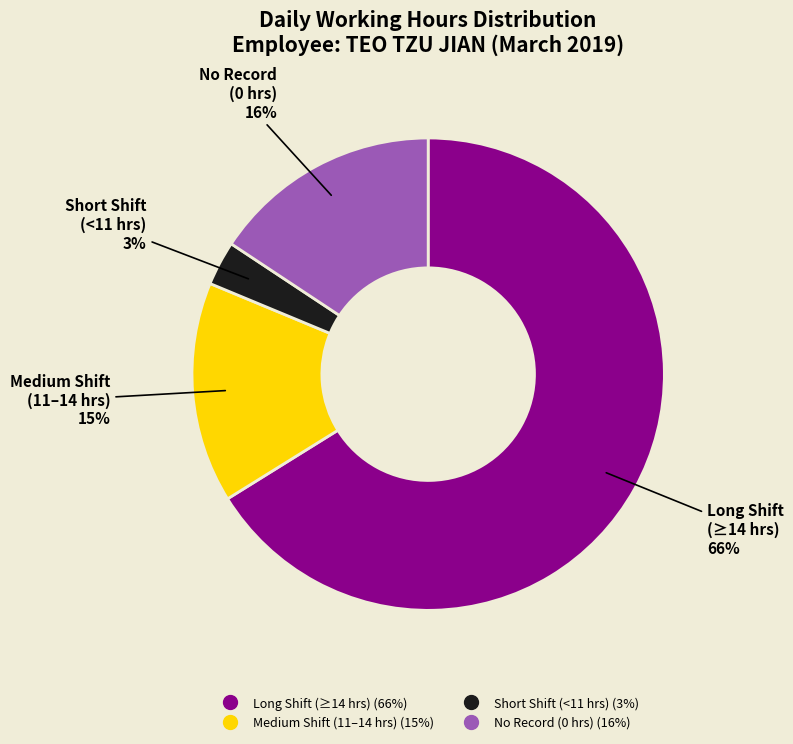

To the nearest percent, what is the difference between the largest and smallest slice percentages?

63%